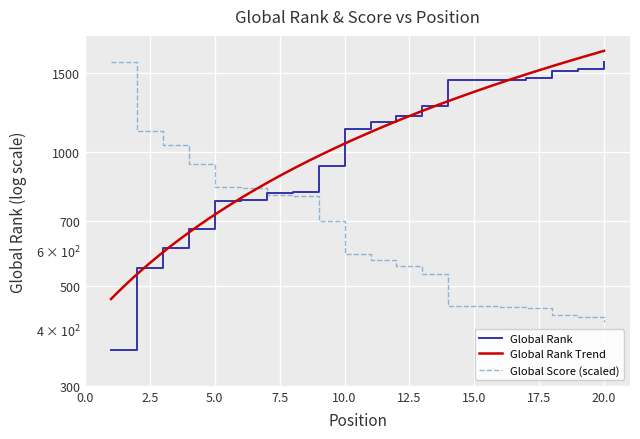

True or false: Global Rank and Global Score cross at least once.

True